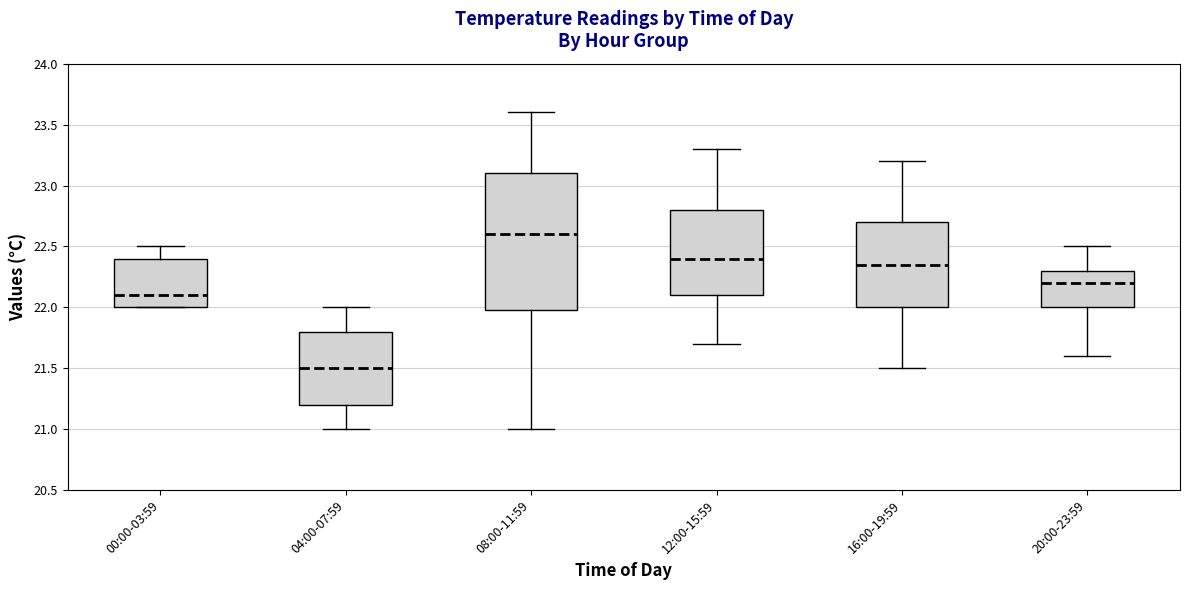

Where does the median line of the box for 16:00-19:59 sit on the y-axis? The values are not printed on the chart, so give them approximately, as read against the axis.

22.35